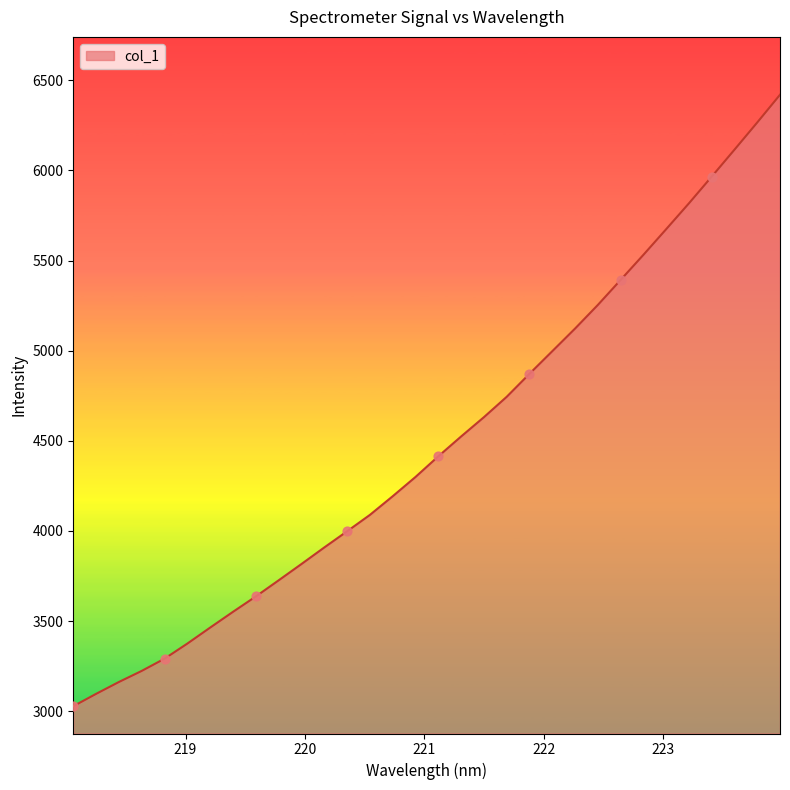

What is the greatest value displayed?

6420.2